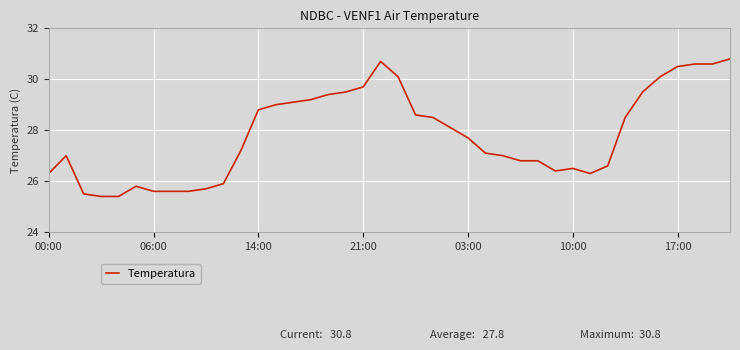

What is the greatest value displayed?

30.8